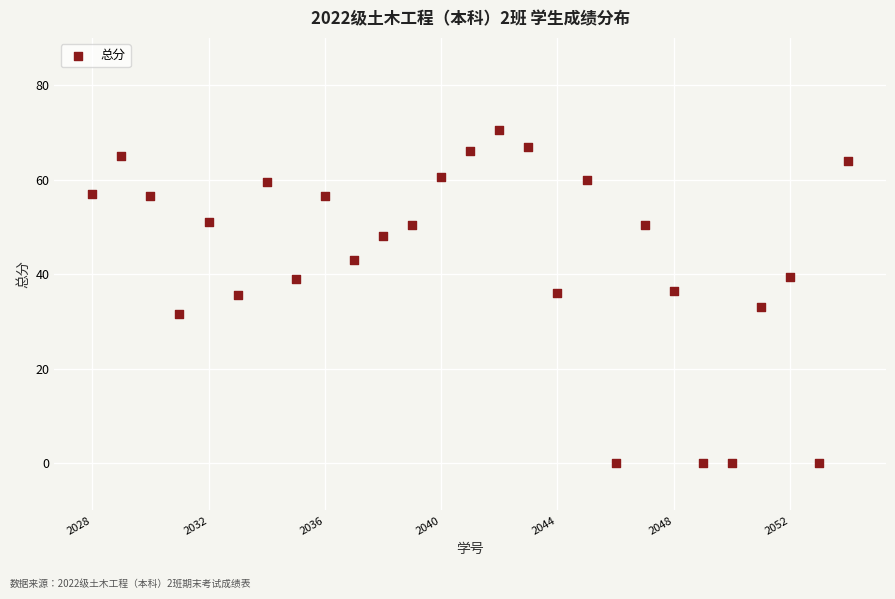

What is the range of X values (max minus min)?

26.0